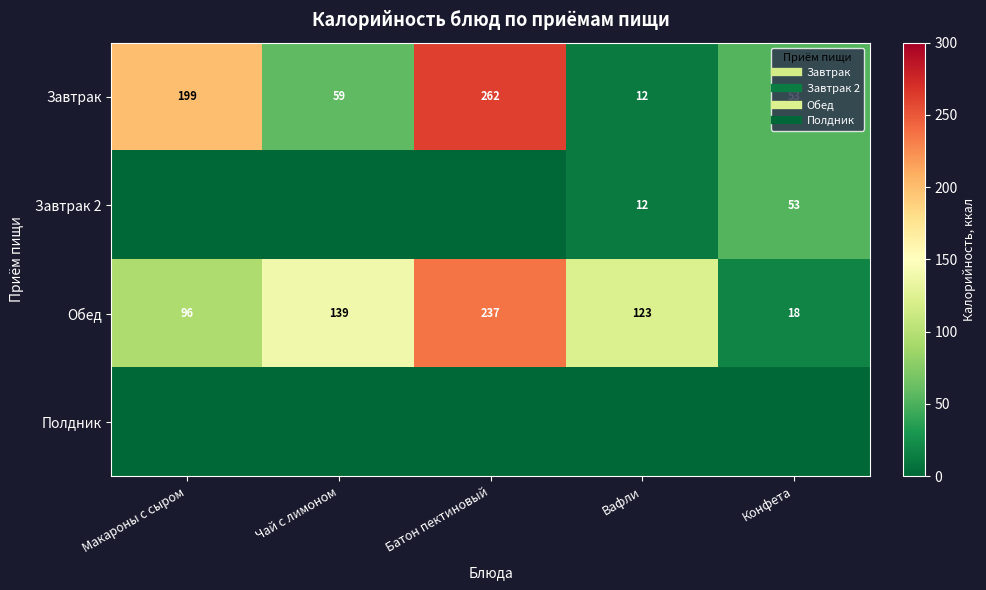

How many series are shown in this chart?

4